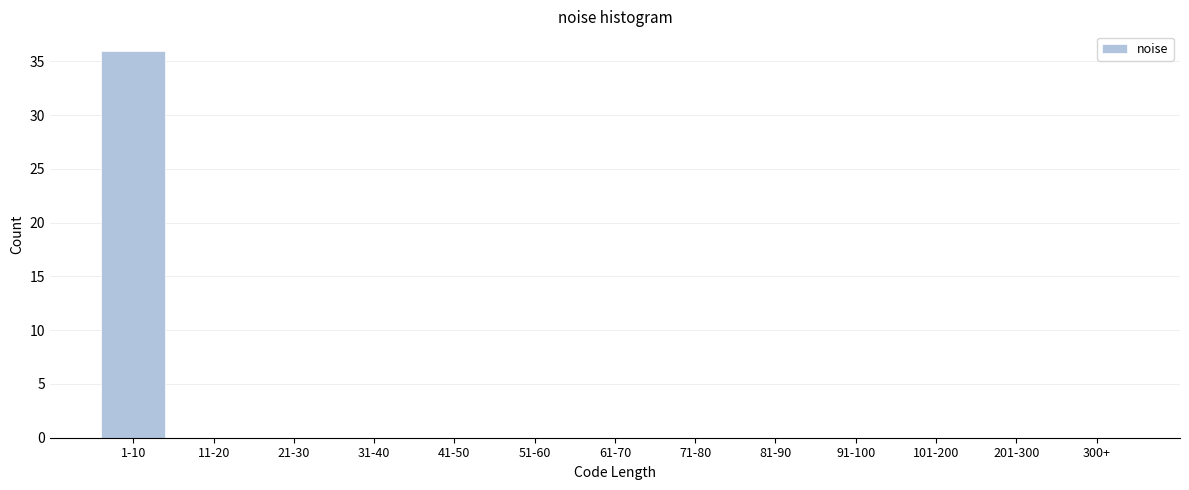

Reading left to right, list all the values displayed in this chart.

1-10=36	11-20=0	21-30=0	31-40=0	41-50=0	51-60=0	61-70=0	71-80=0	81-90=0	91-100=0	101-200=0	201-300=0	300+=0